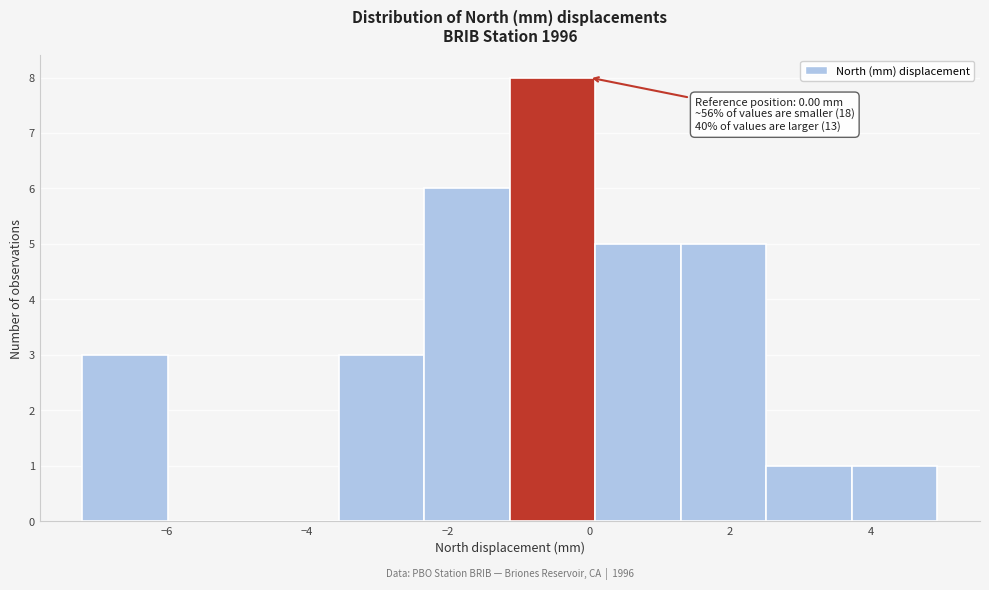

Over which range of the x-axis is the bar tallest?

-1.2 to 0.0